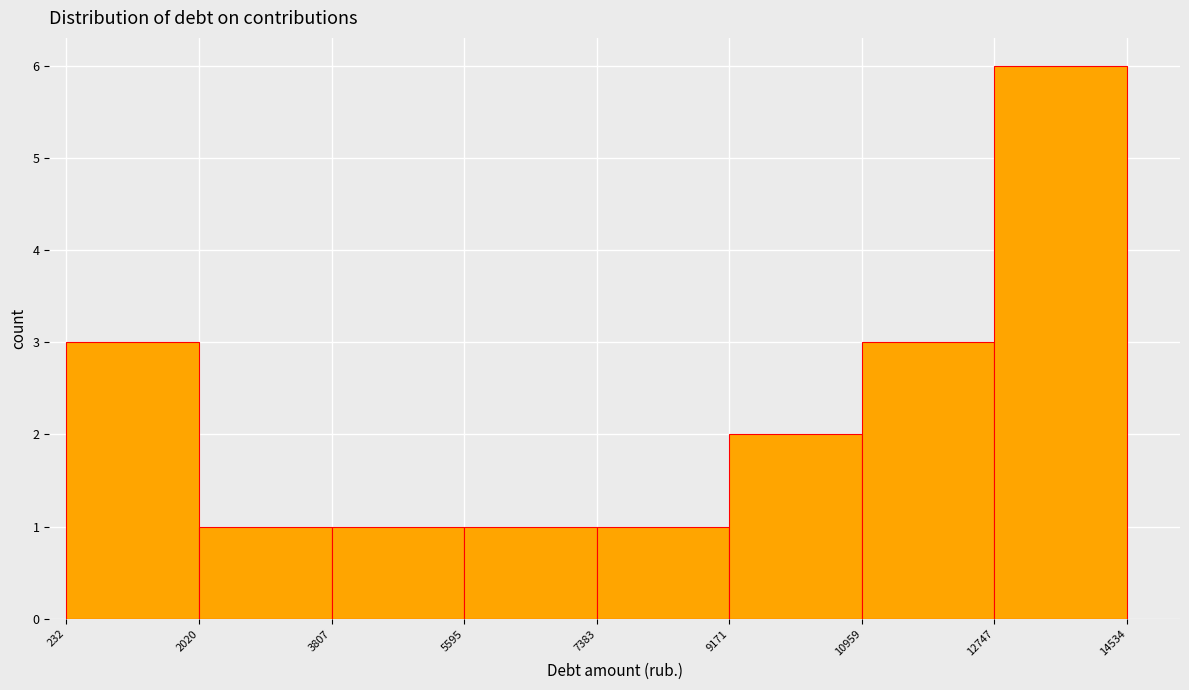

Reading left to right, list every bar in this chart as the range it spans on the x-axis followed by its height. The values are not printed on the chart, so give them approximately, as read against the axis.

232 to 2020: 3
2020 to 3807: 1
3807 to 5595: 1
5595 to 7383: 1
7383 to 9171: 1
9171 to 10959: 2
10959 to 12747: 3
12747 to 14534: 6